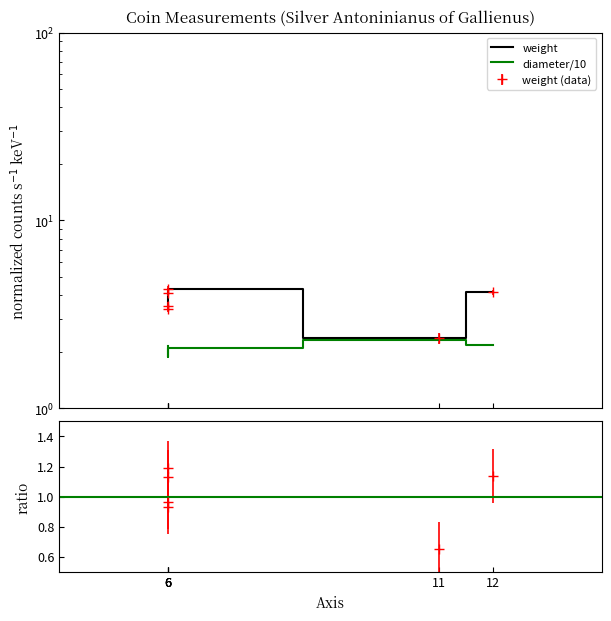

Reading left to right, list all the values displayed in this chart.

weight: 6=3.4	6=3.5	6=4.1	6=4.3	11=2.4	12=4.1
diameter/10: 6=2.1	6=2.0	6=1.9	6=2.1	11=2.3	12=2.2